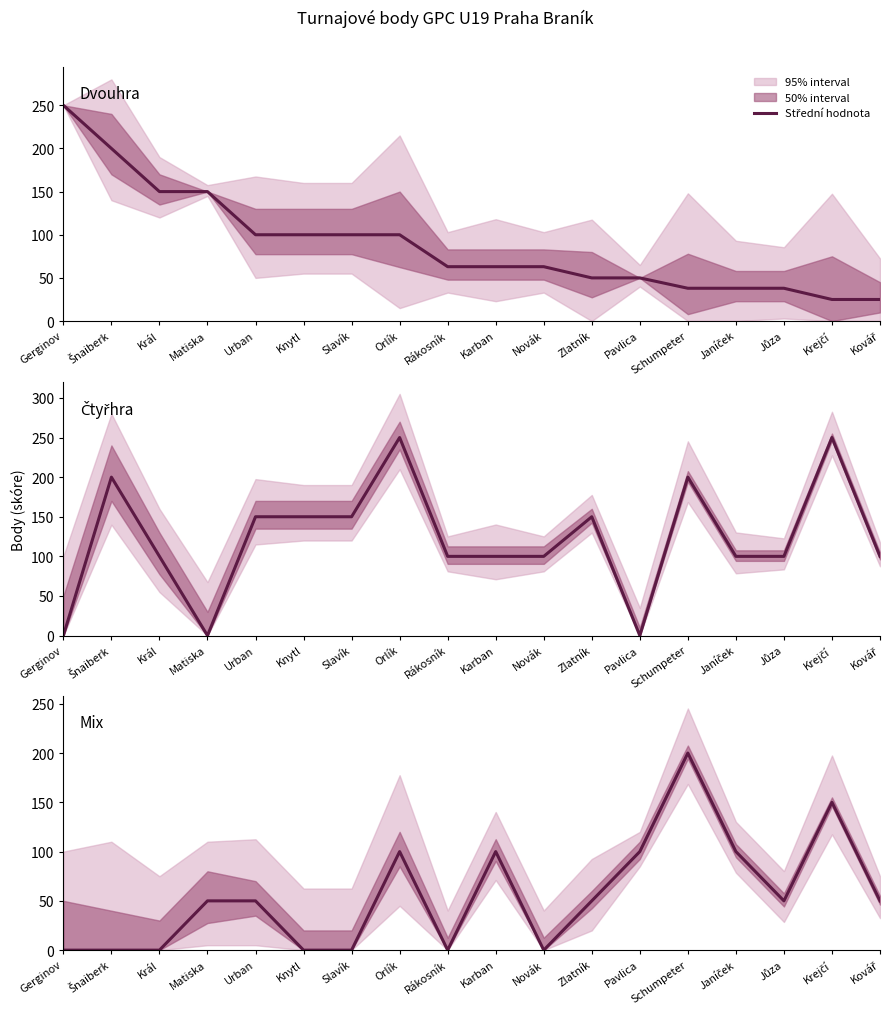

Which series changed the most between Orlík and Karban?

Čtyřhra